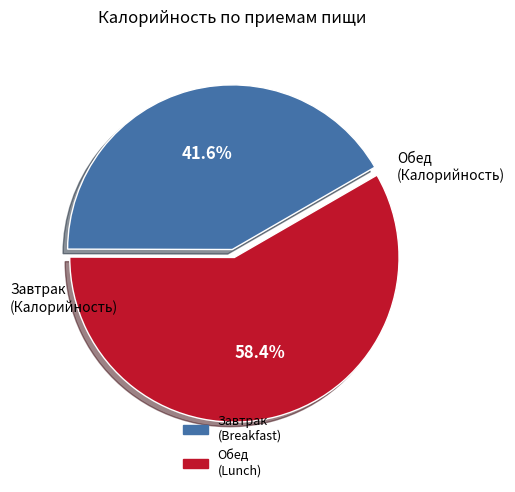

Does any single category account for the majority?

Yes